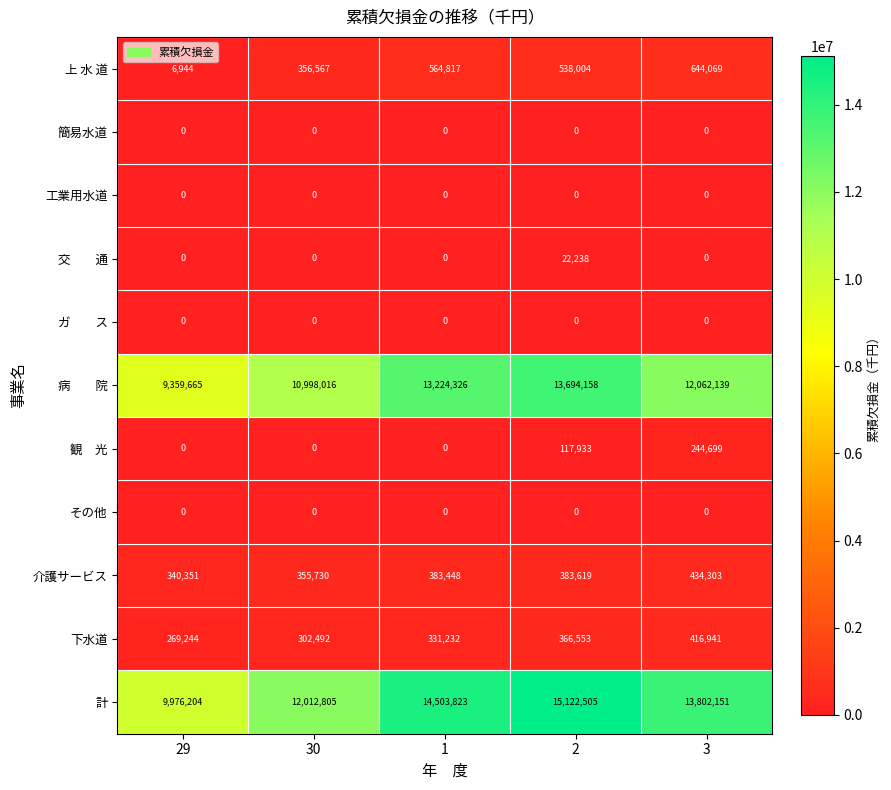

Which series has the largest total across all categories?

計